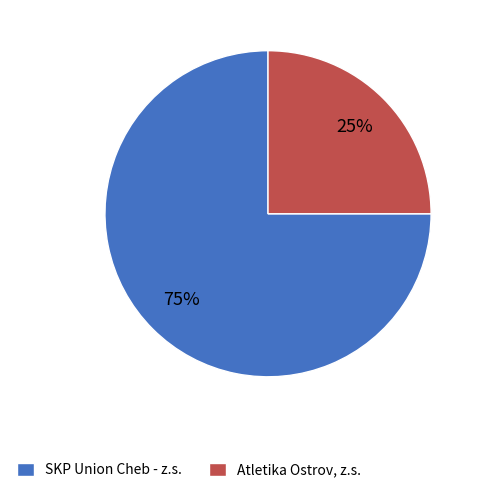

Between Atletika Ostrov, z.s. and SKP Union Cheb - z.s., which is larger?

SKP Union Cheb - z.s.